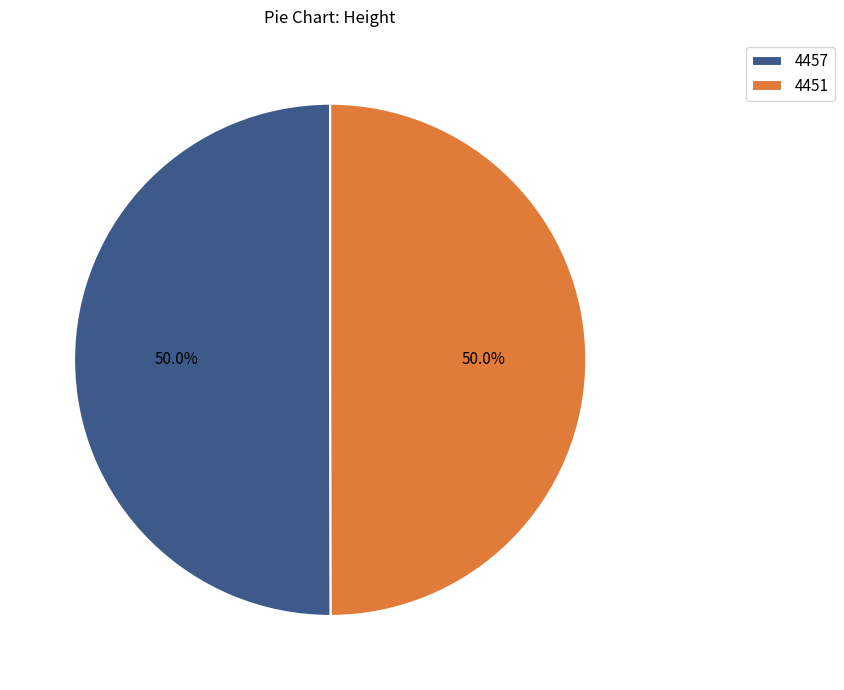

What percentage is NOT represented by 4451?

50.0%